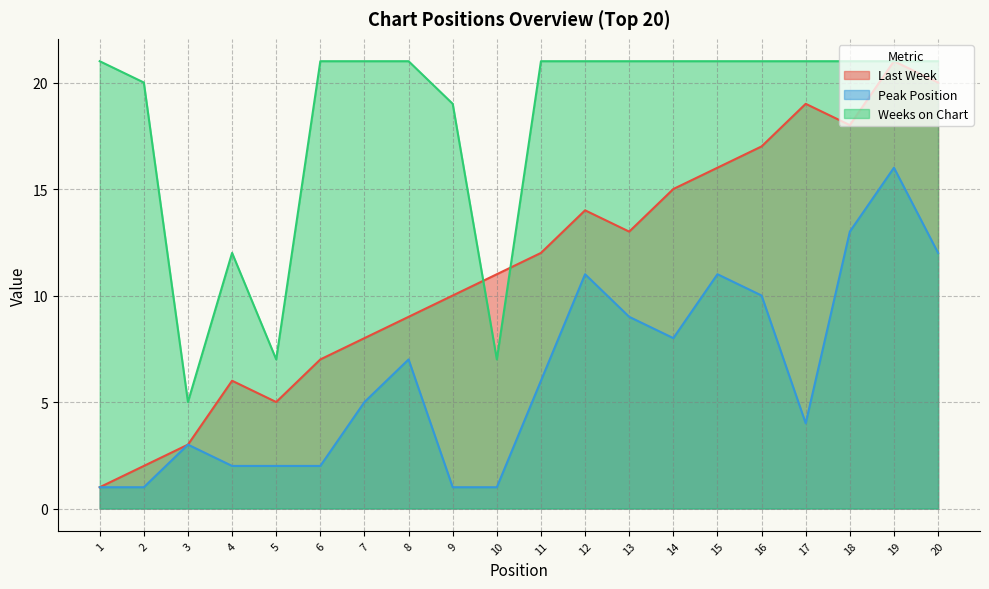

What is the difference between the Last Week values at 9 and 17?

9